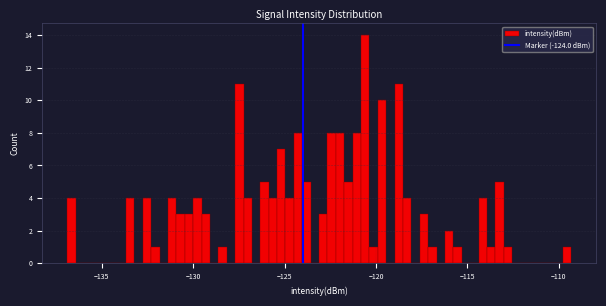

Read against the x-axis, roughly where is the centre of the tallest bar?

-120.5